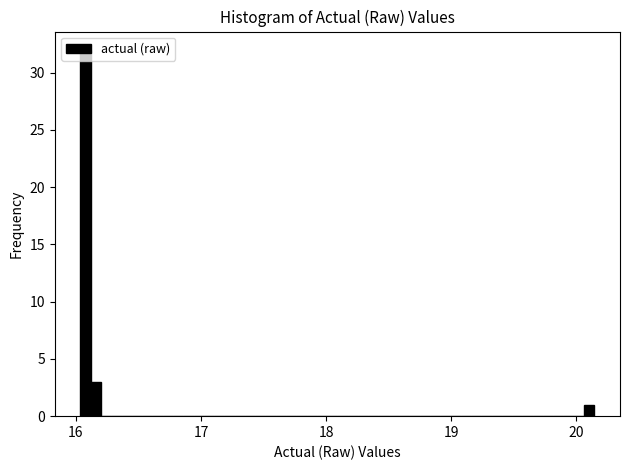

Around what value on the x-axis is the tallest bar? Give the approximate position of its centre, as read against the axis.

16.1